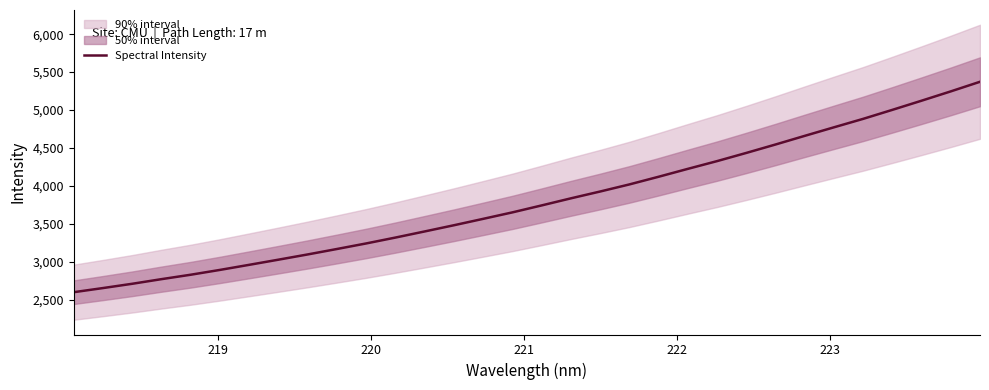

What is the lowest value of the Spectral Intensity series?

2597.1